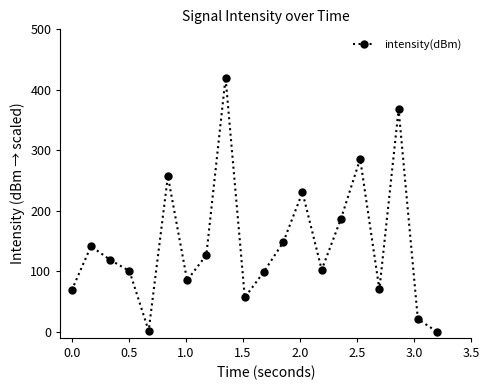

How many points are lower than both their immediate neighbors (excluding endpoints)?

5